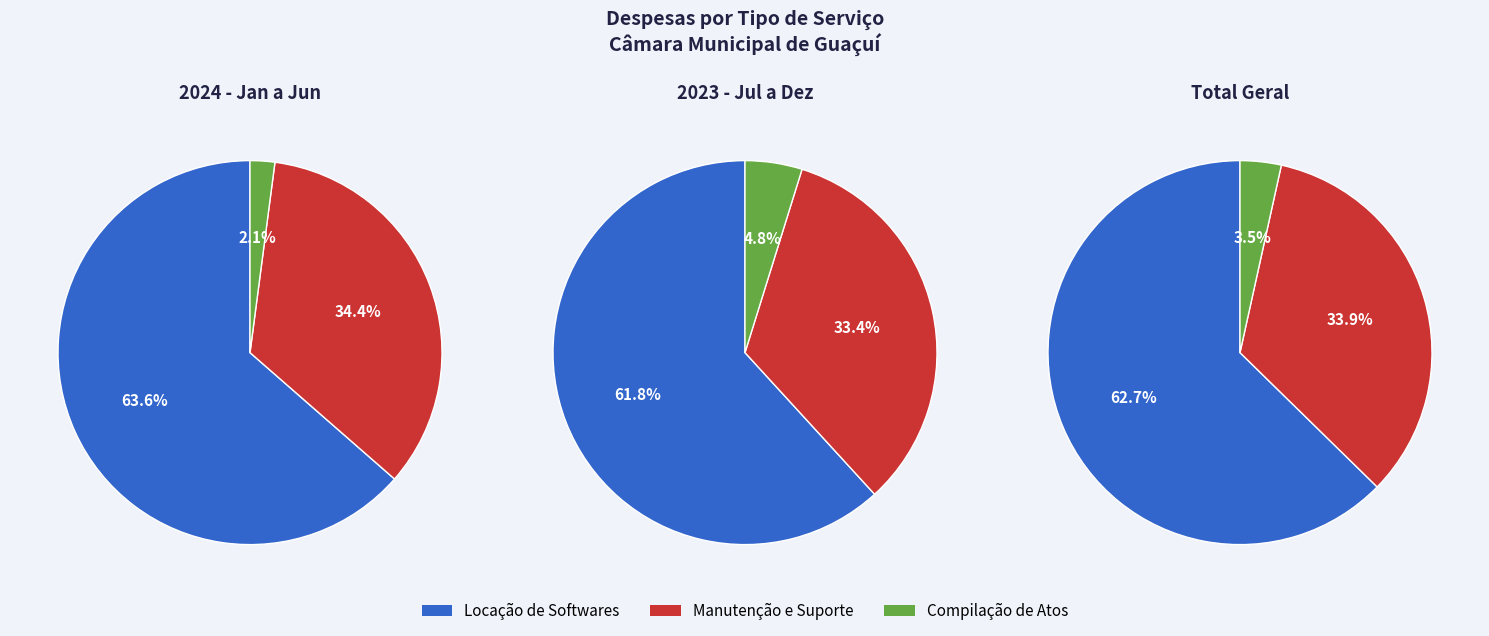

At 04/2024, list the series in order from largest to smallest.

Locacao de Softwares, Manutencao e Suporte, Compilacao de Atos